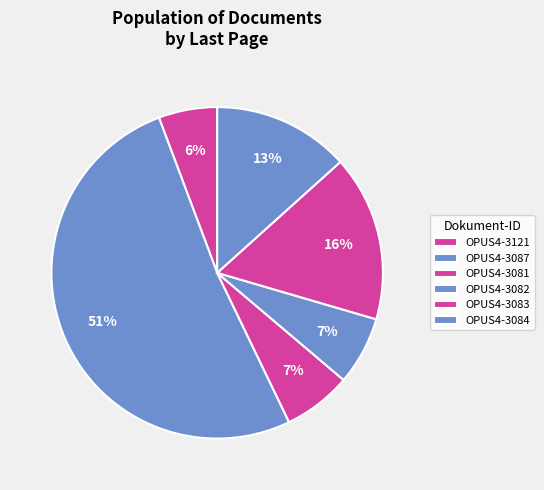

What is the smallest slice in the pie chart?

OPUS4-3121